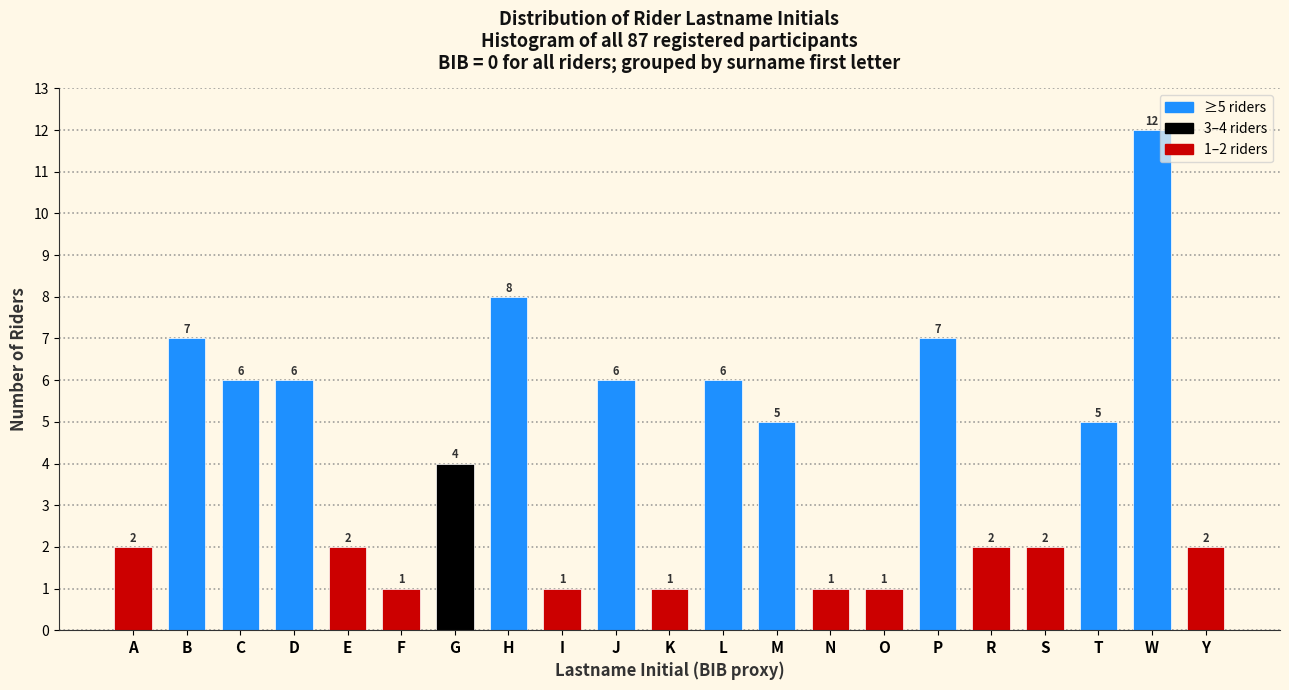

Reading right to left, list all the values displayed in this chart.

2	12	5	2	2	7	1	1	5	6	1	6	1	8	4	1	2	6	6	7	2